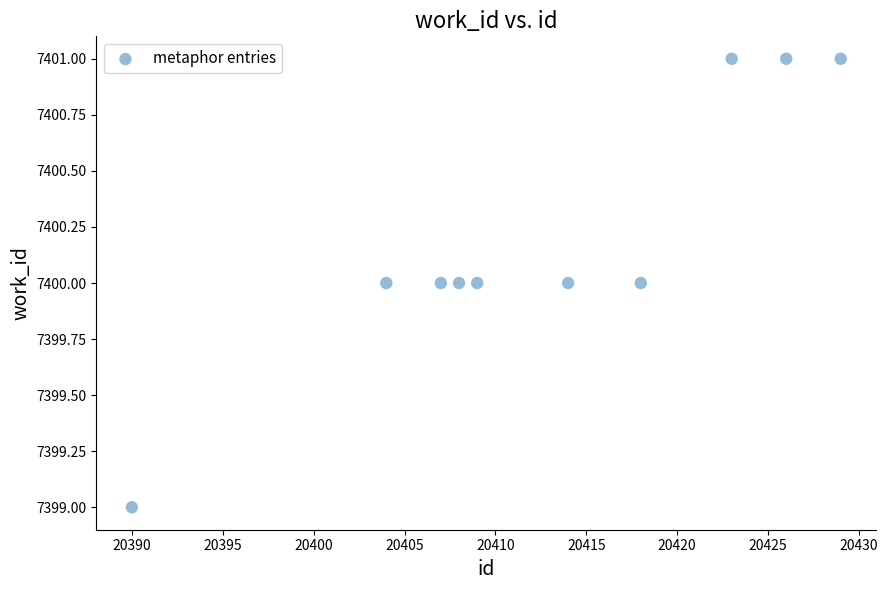

What is the average Y value?

7400